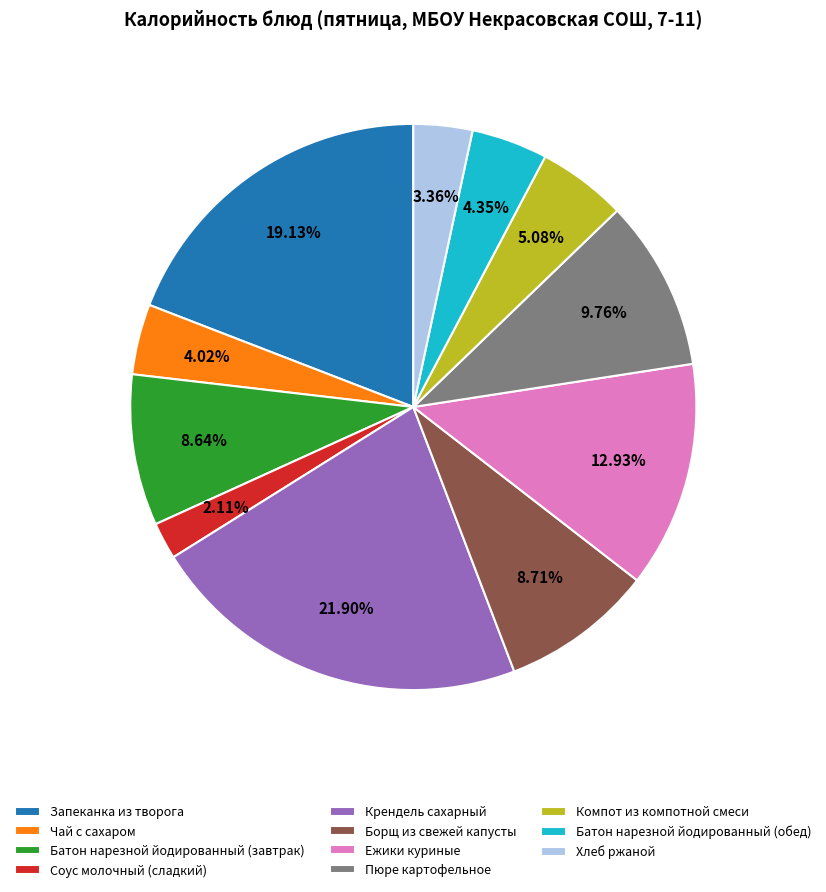

How many slices are in this pie chart?

11